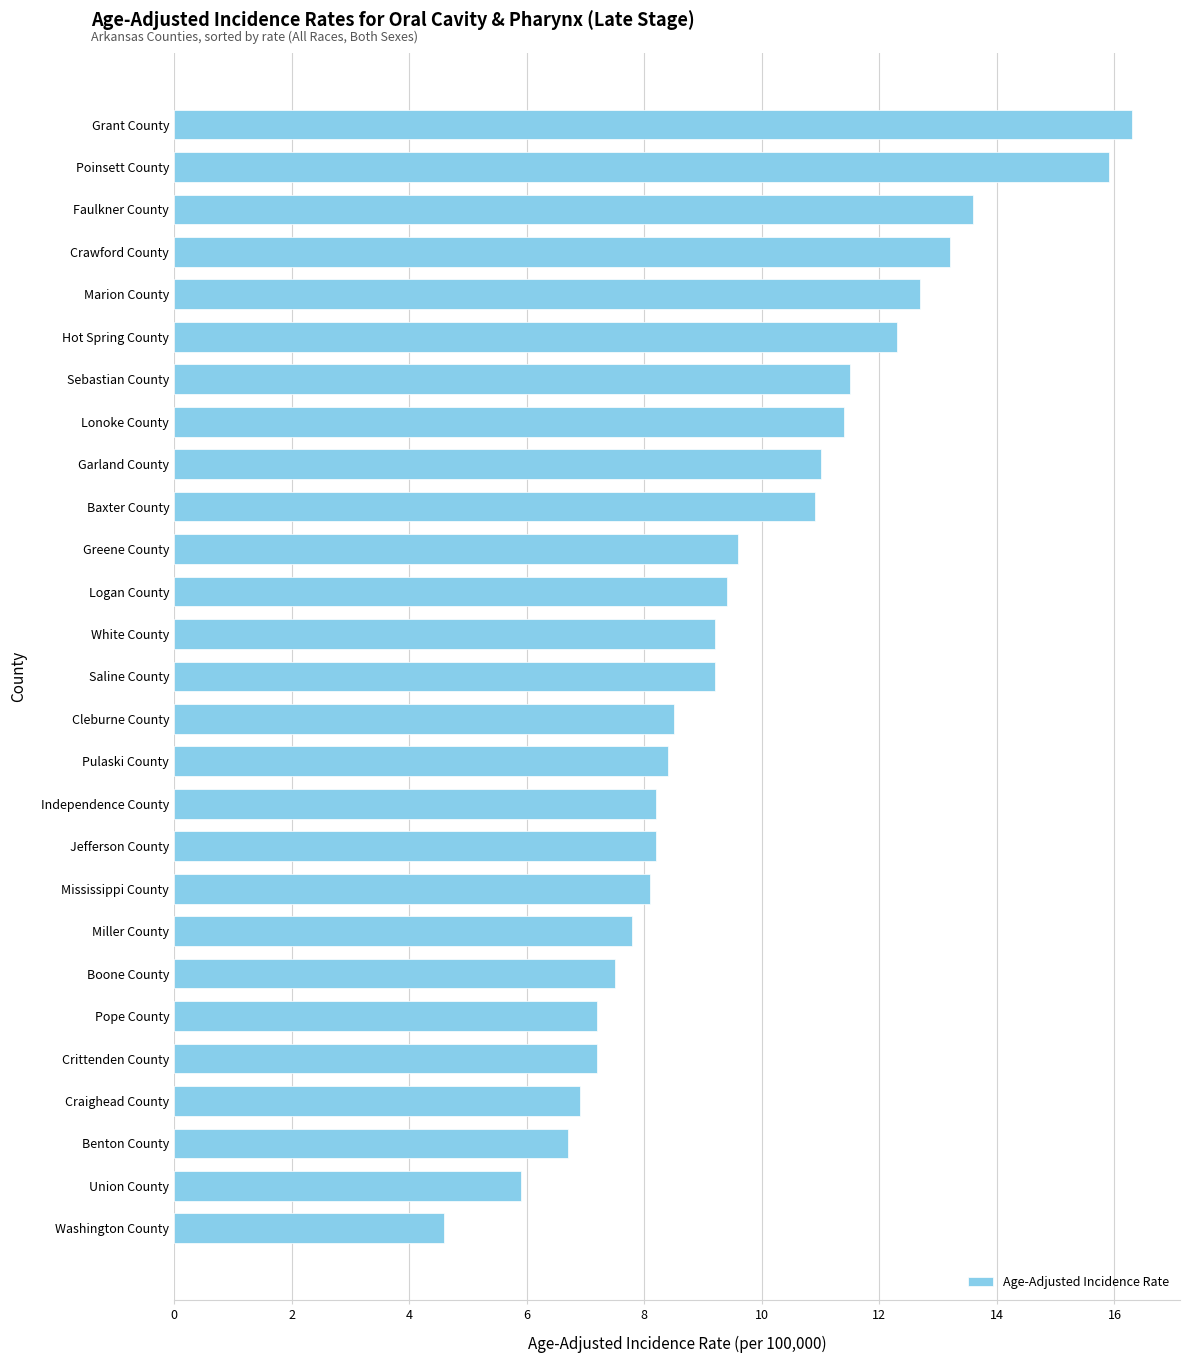

Which category has the lowest value across all series?

Washington County